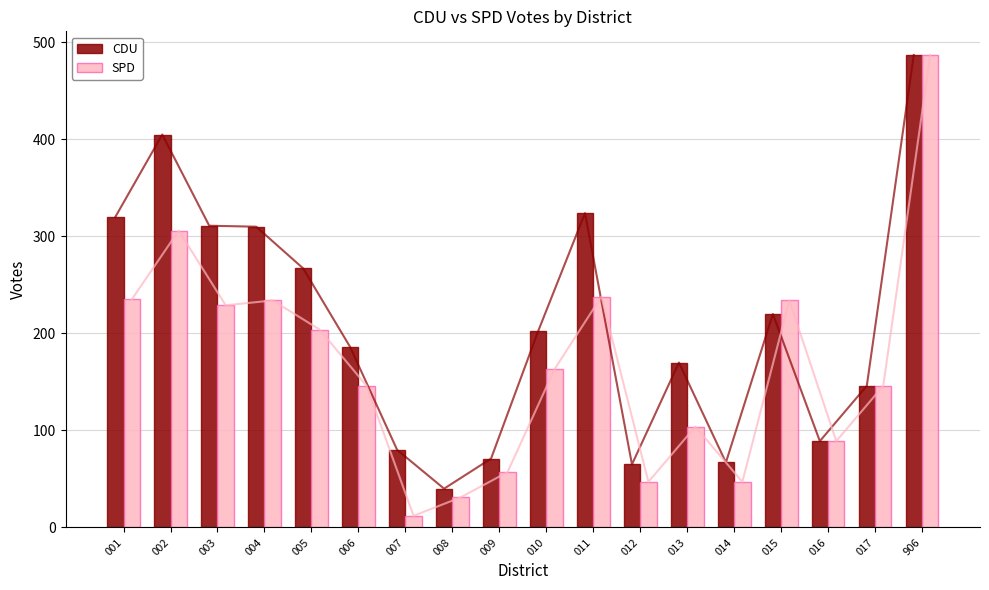

List the labels in order of SPD value, largest first.

906, 002, 011, 001, 004, 015, 003, 005, 010, 006, 017, 013, 016, 009, 012, 014, 008, 007